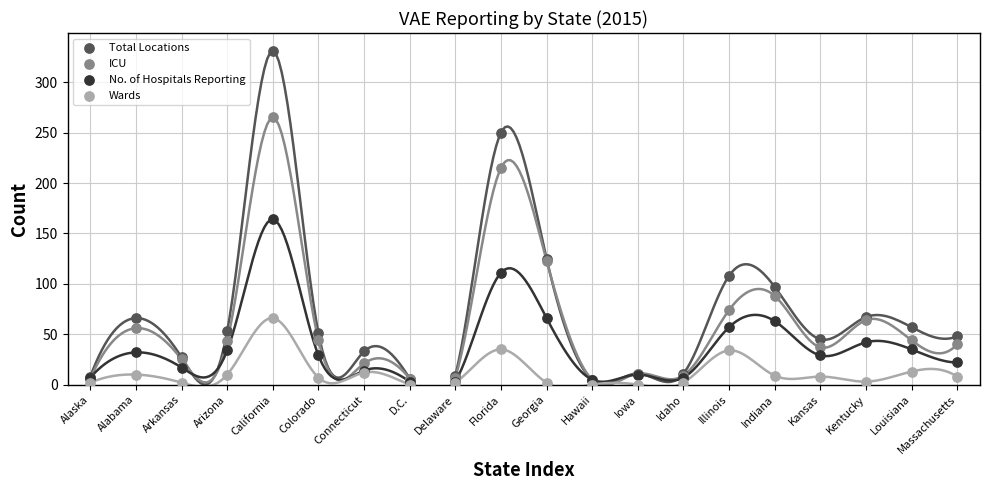

In the No. of Hospitals Reporting series, what Y value is closest to 83?

66